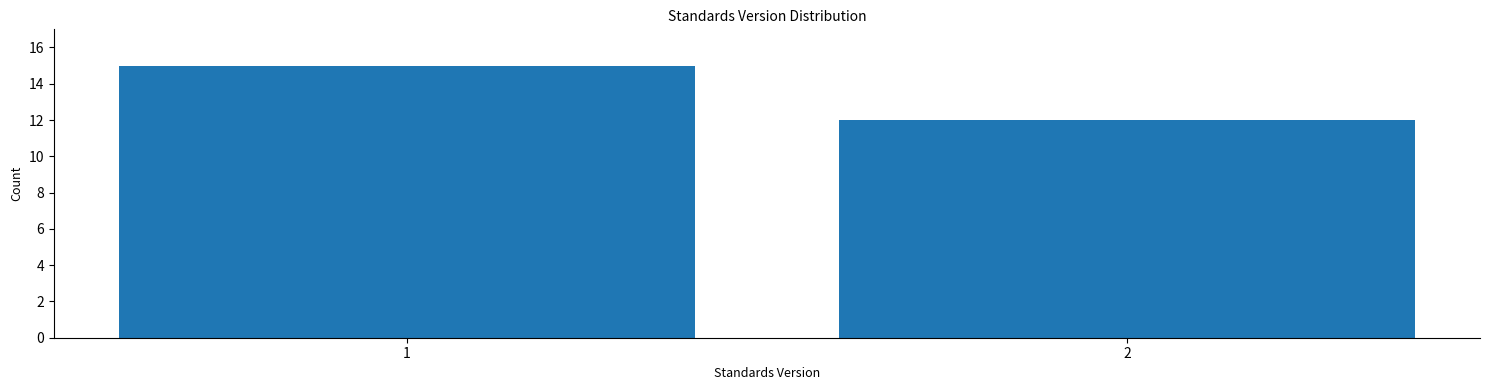

Reading left to right, list all the values displayed in this chart.

15	12